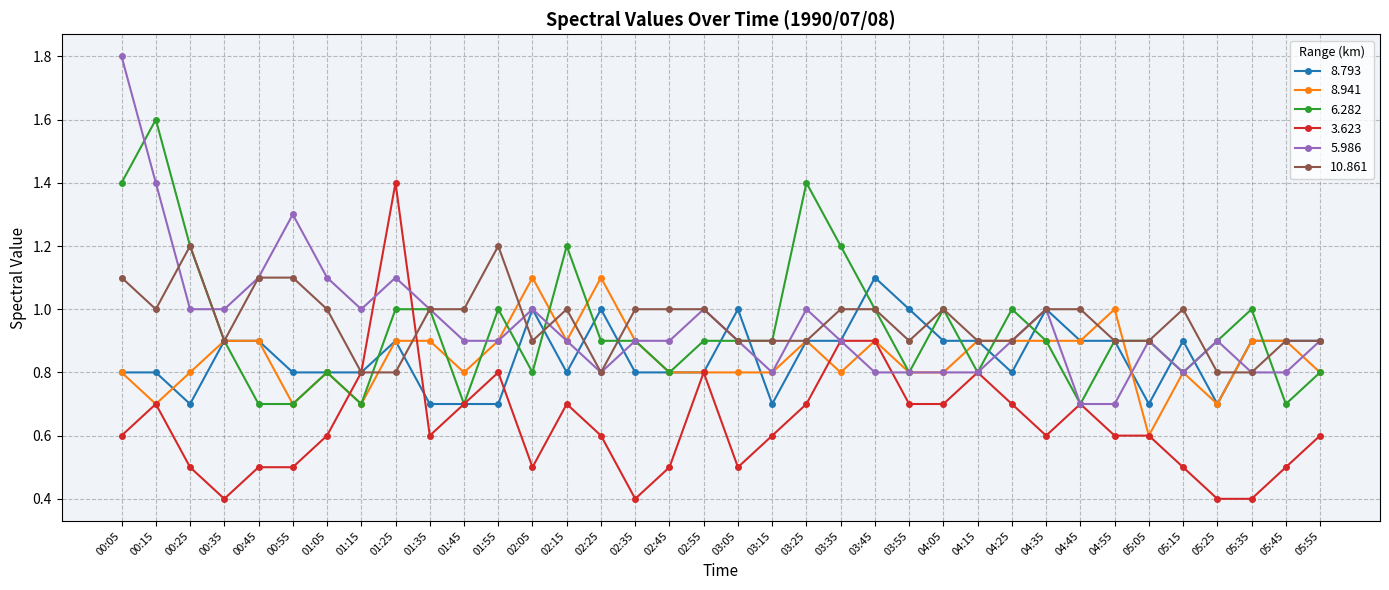

Reading right to left, extract all data points from this chart.

8.793: 0.9	0.9	0.9	0.7	0.9	0.7	0.9	0.9	1.0	0.8	0.9	0.9	1.0	1.1	0.9	0.9	0.7	1.0	0.8	0.8	0.8	1.0	0.8	1.0	0.7	0.7	0.7	0.9	0.8	0.8	0.8	0.9	0.9	0.7	0.8	0.8
8.941: 0.8	0.9	0.9	0.7	0.8	0.6	1.0	0.9	0.9	0.9	0.9	0.8	0.8	0.9	0.8	0.9	0.8	0.8	0.8	0.8	0.9	1.1	0.9	1.1	0.9	0.8	0.9	0.9	0.7	0.8	0.7	0.9	0.9	0.8	0.7	0.8
6.282: 0.8	0.7	1.0	0.9	0.8	0.9	0.9	0.7	0.9	1.0	0.8	1.0	0.8	1.0	1.2	1.4	0.9	0.9	0.9	0.8	0.9	0.9	1.2	0.8	1.0	0.7	1.0	1.0	0.7	0.8	0.7	0.7	0.9	1.2	1.6	1.4
3.623: 0.6	0.5	0.4	0.4	0.5	0.6	0.6	0.7	0.6	0.7	0.8	0.7	0.7	0.9	0.9	0.7	0.6	0.5	0.8	0.5	0.4	0.6	0.7	0.5	0.8	0.7	0.6	1.4	0.8	0.6	0.5	0.5	0.4	0.5	0.7	0.6
5.986: 0.9	0.8	0.8	0.9	0.8	0.9	0.7	0.7	1.0	0.9	0.8	0.8	0.8	0.8	0.9	1.0	0.8	0.9	1.0	0.9	0.9	0.8	0.9	1.0	0.9	0.9	1.0	1.1	1.0	1.1	1.3	1.1	1.0	1.0	1.4	1.8
10.861: 0.9	0.9	0.8	0.8	1.0	0.9	0.9	1.0	1.0	0.9	0.9	1.0	0.9	1.0	1.0	0.9	0.9	0.9	1.0	1.0	1.0	0.8	1.0	0.9	1.2	1.0	1.0	0.8	0.8	1.0	1.1	1.1	0.9	1.2	1.0	1.1